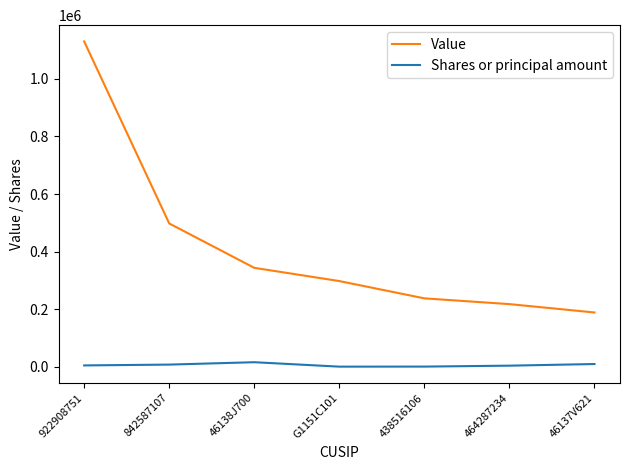

Rank the series by their maximum value, from lowest to highest.

Shares or principal amount, Value